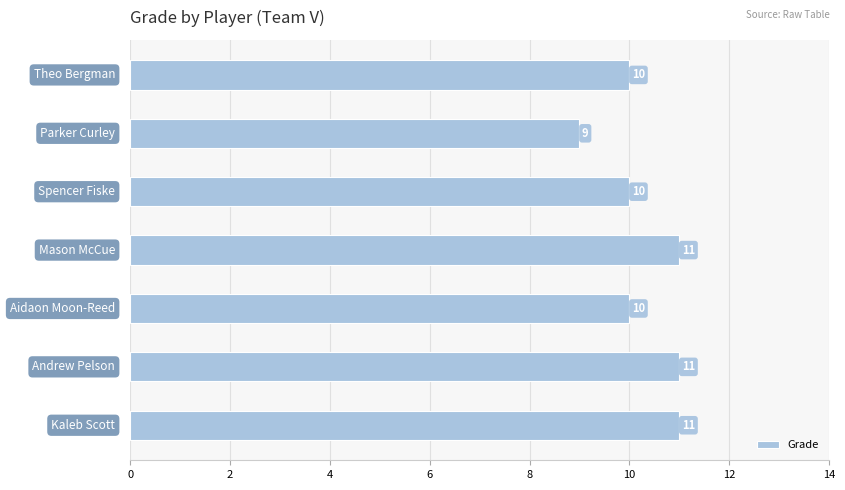

How many values are between 10 and 11?

6